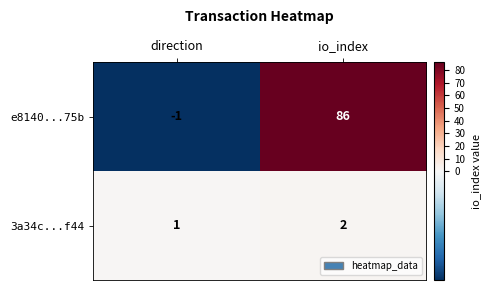

True or false: 3a34c...f44 has a value of 1 at direction.

True